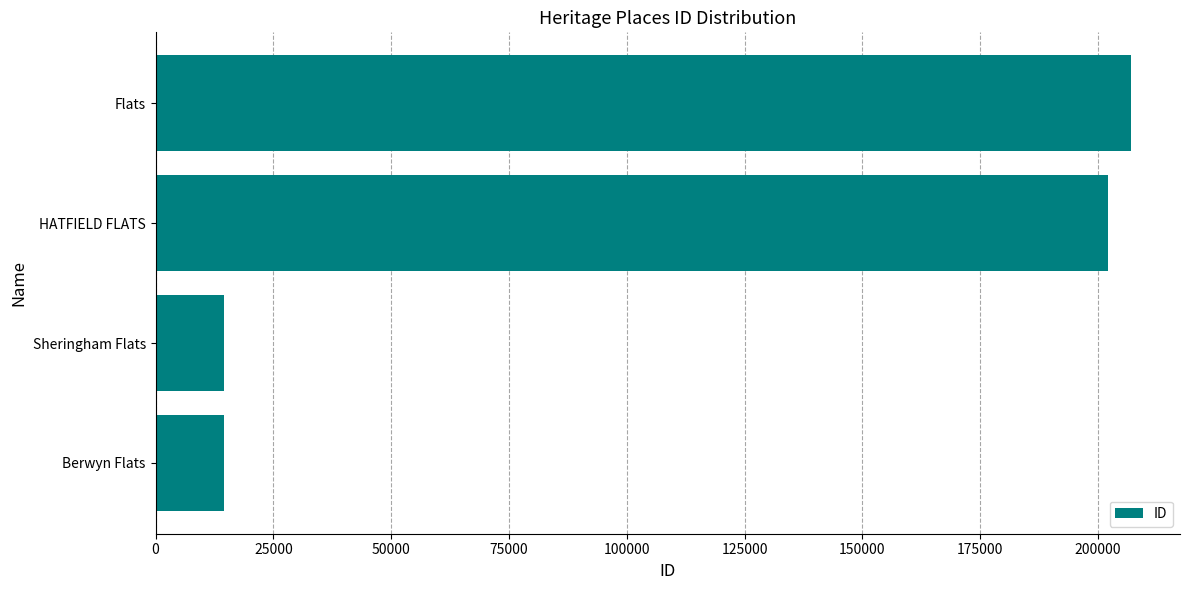

At which category does the chart reach its peak across all series?

Flats